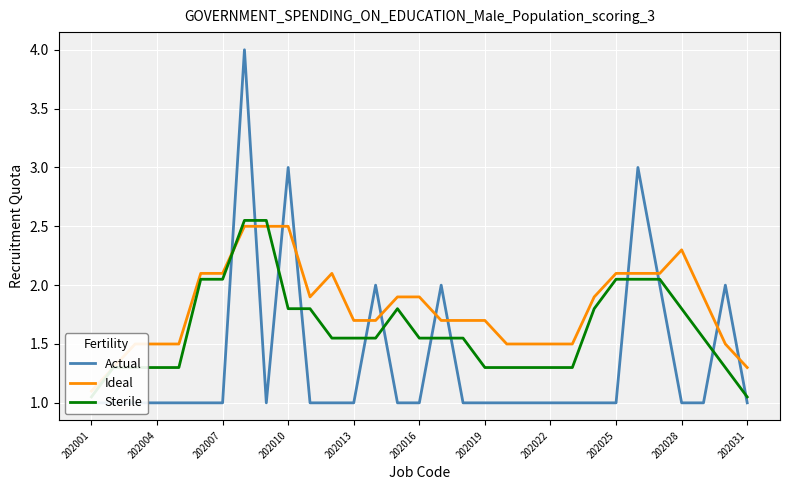

What position from the right is 28?

3